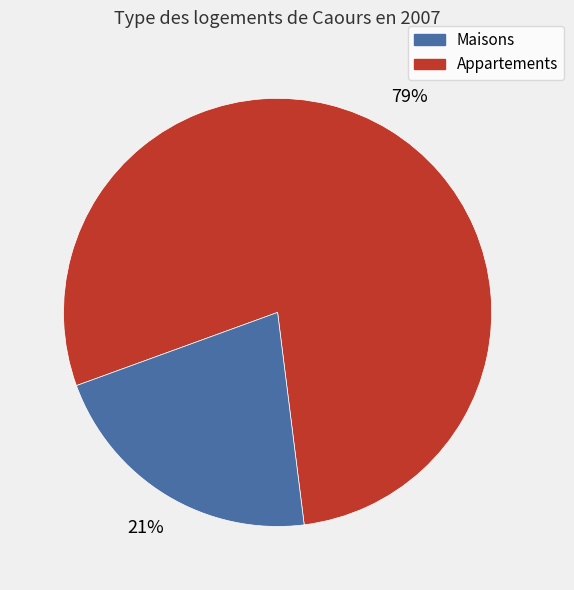

To the nearest percent, what is the average slice percentage?

50%